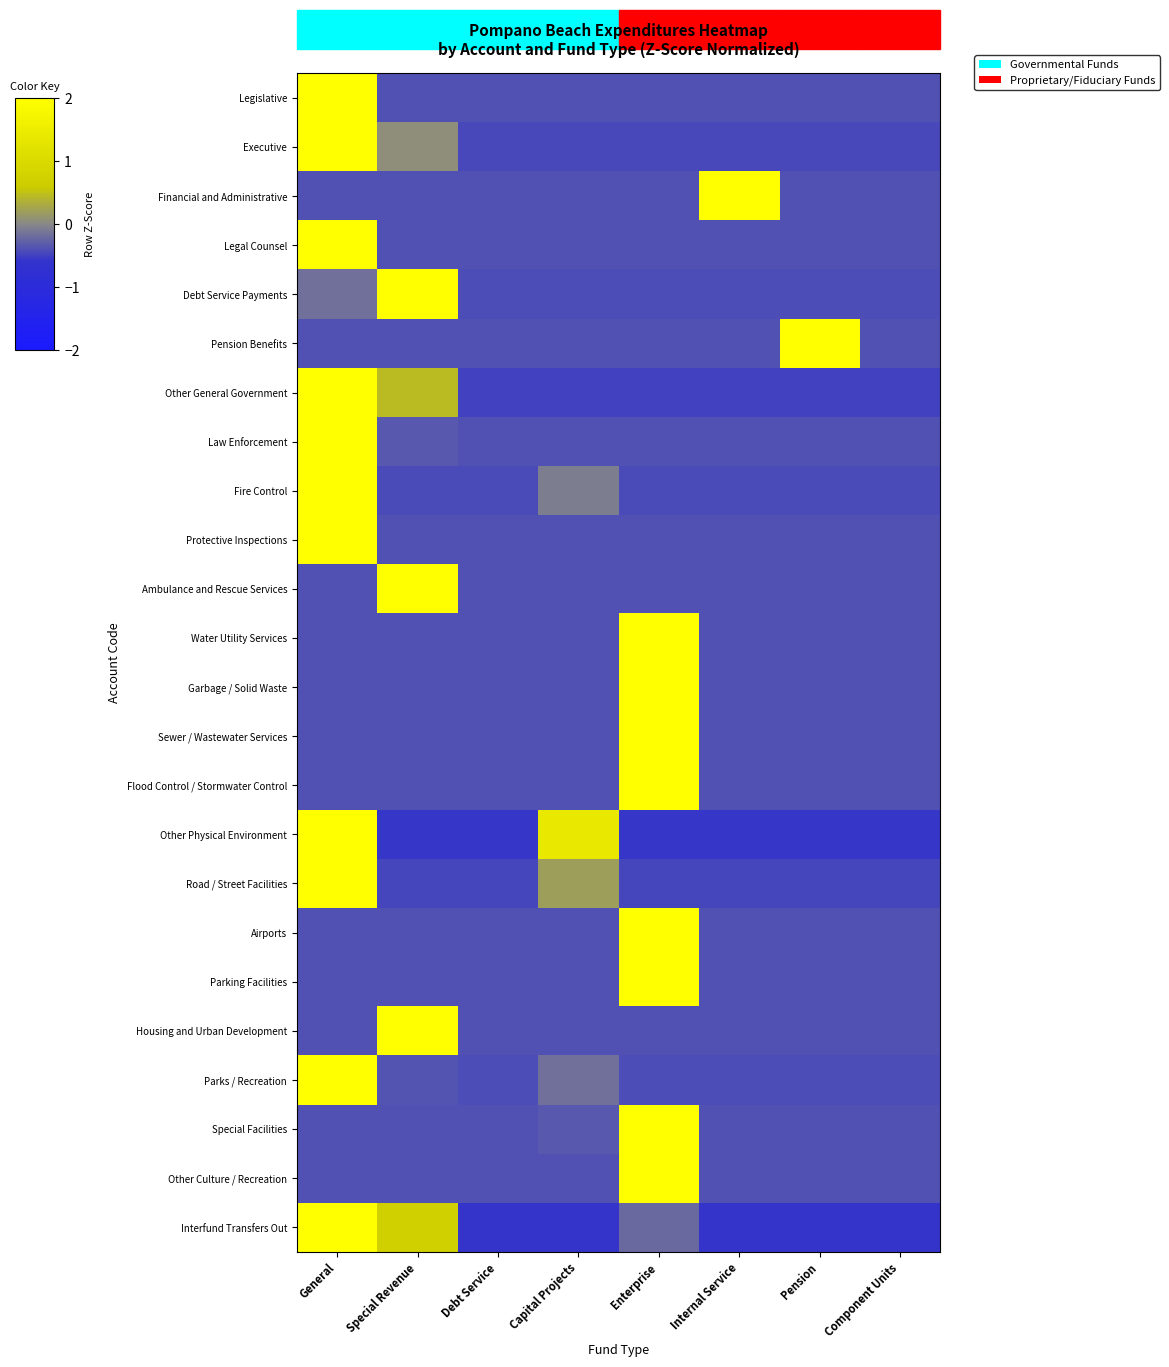

Which has a higher value, Internal Service or Capital Projects?

Internal Service